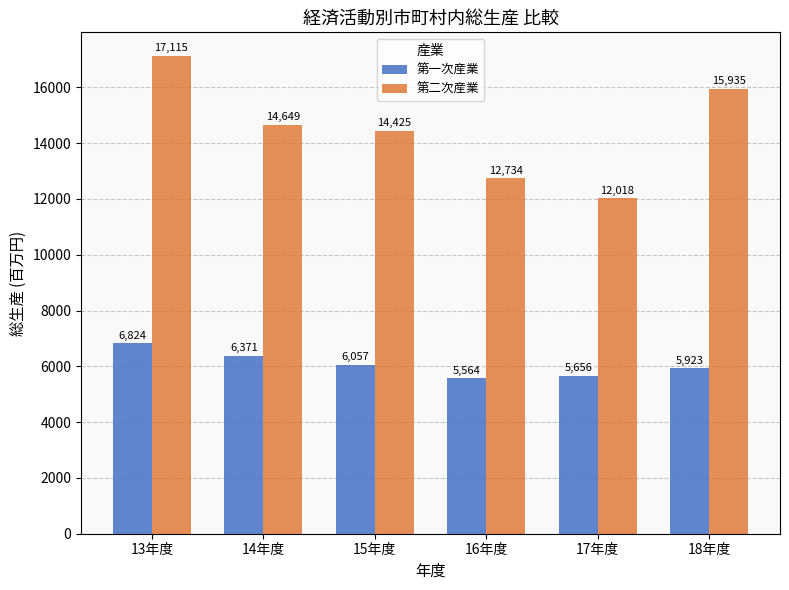

What is the maximum value shown in the chart?

17115